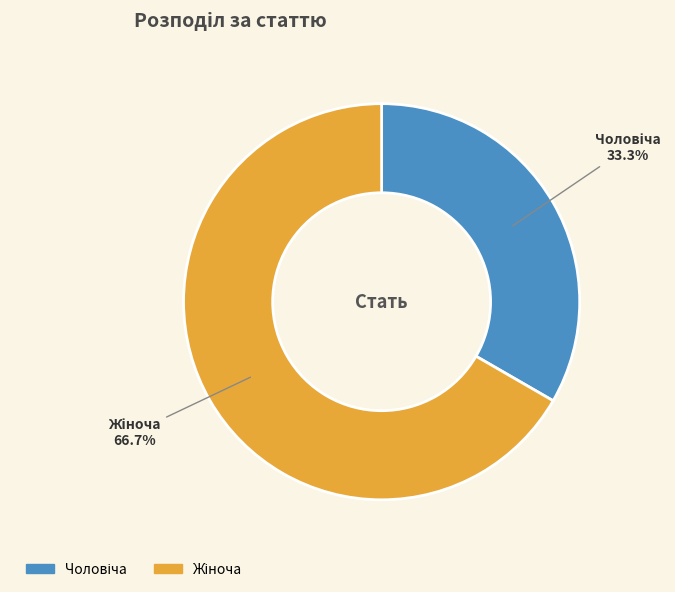

Does any single category account for the majority?

Yes